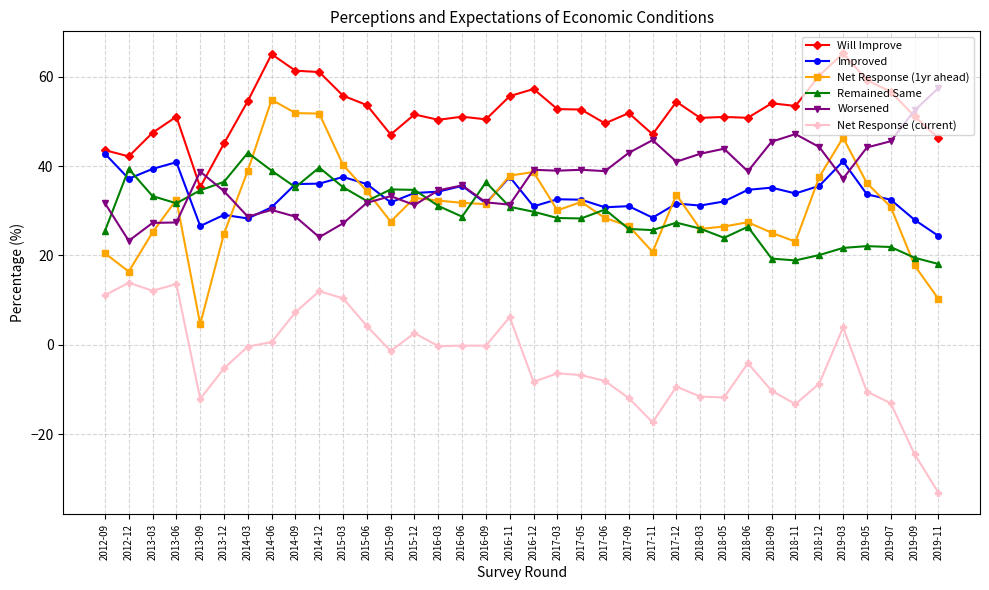

At which category does Remained Same reach its first local peak?

2012-12